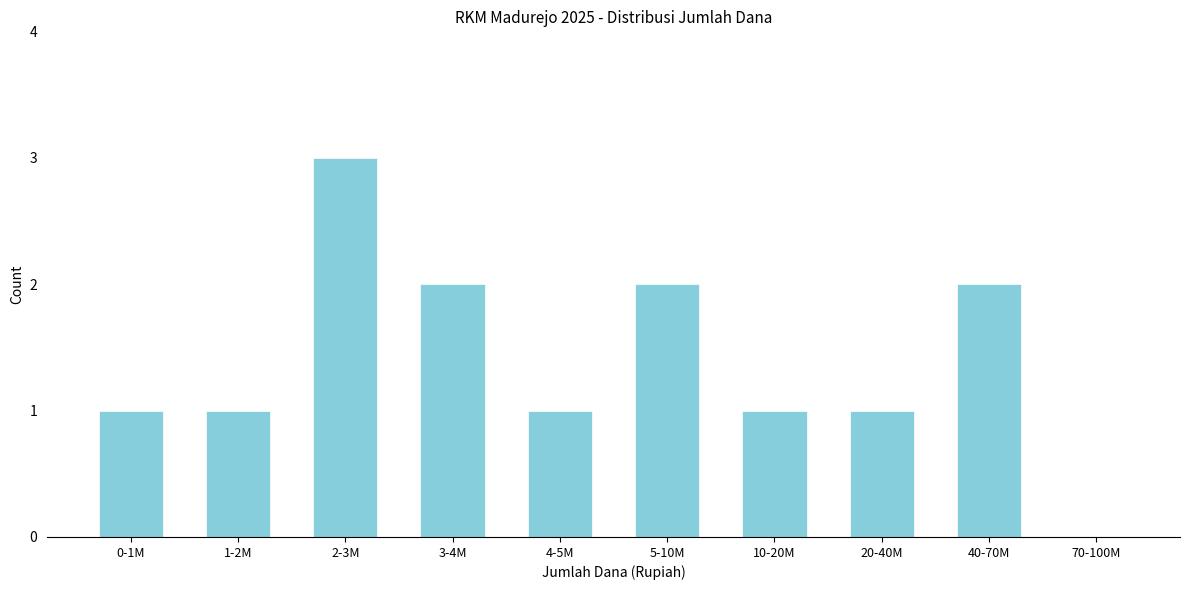

Reading right to left, list all the values displayed in this chart.

70-100M=0	40-70M=2	20-40M=1	10-20M=1	5-10M=2	4-5M=1	3-4M=2	2-3M=3	1-2M=1	0-1M=1